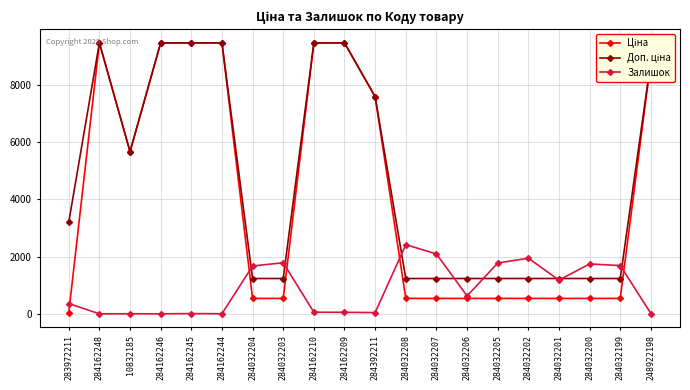

True or false: Залишок has a value of 1180.0 at 284032201.

True